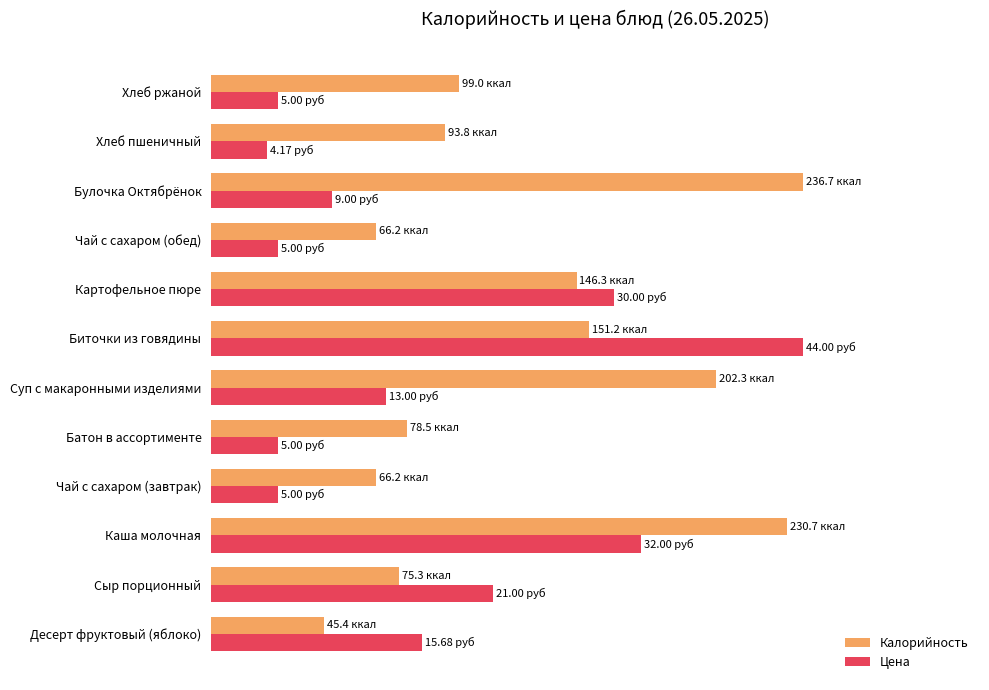

At which category is the sum across all series the highest?

Каша молочная